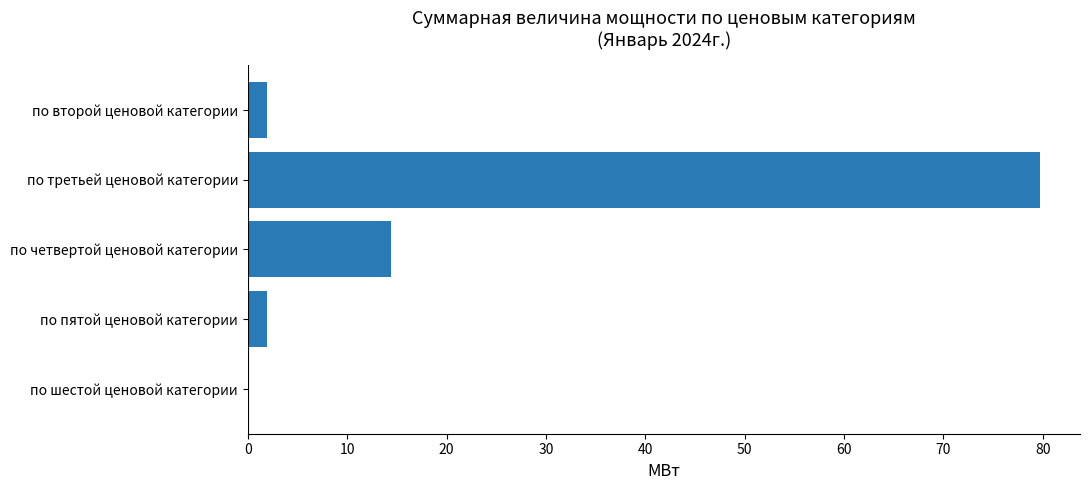

What is the sum of all values?

98.0